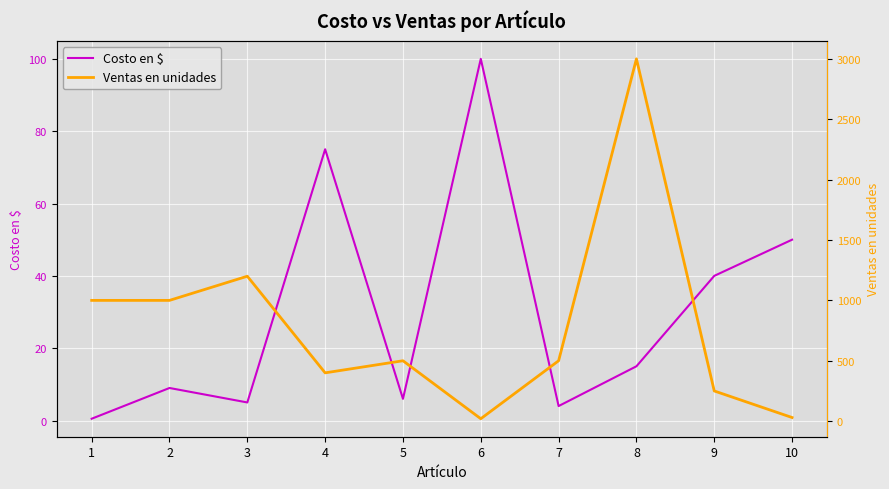

In Costo en $, how many points are higher than both neighbors (excluding endpoints)?

3